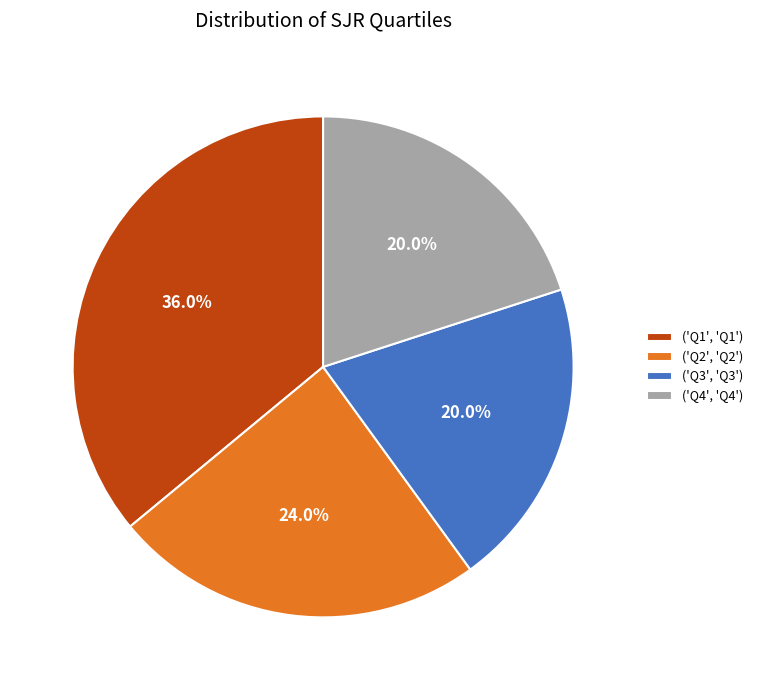

Count the number of slices in the pie.

4